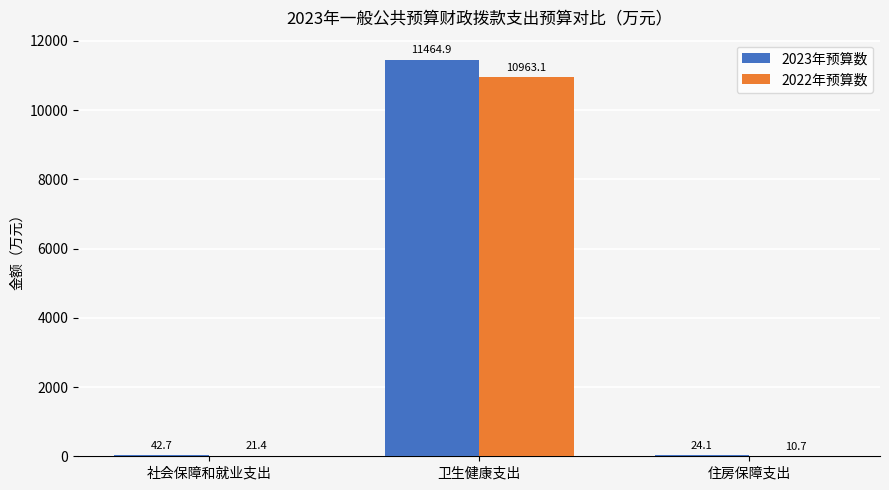

How many data points in 2023年预算数 are above 42?

2